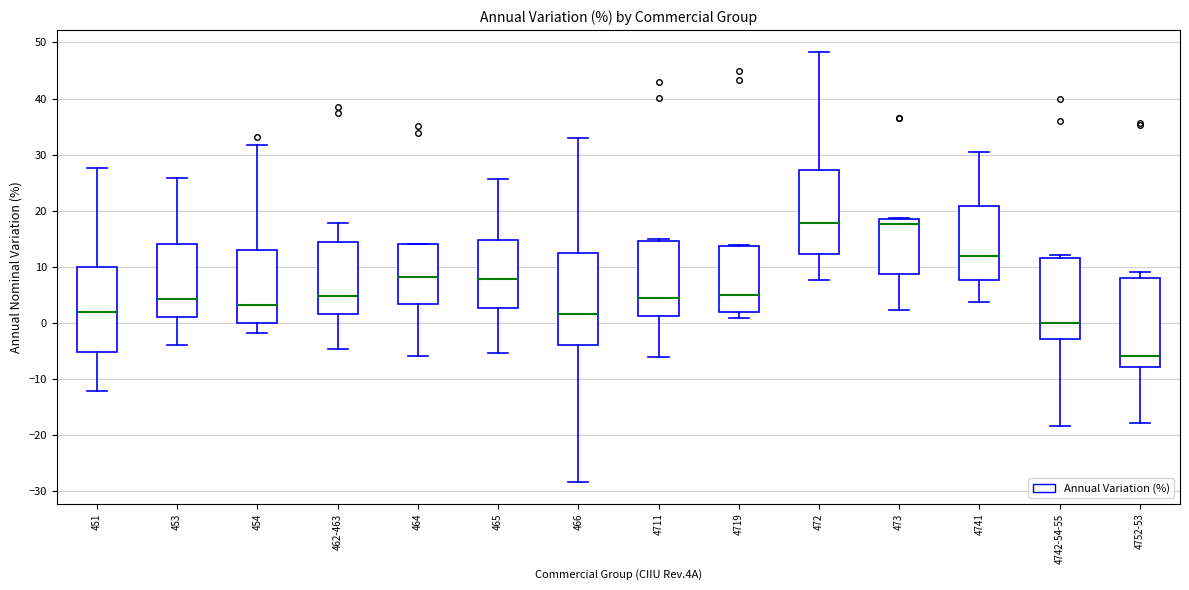

Which box has the lowest median line?

4752-53